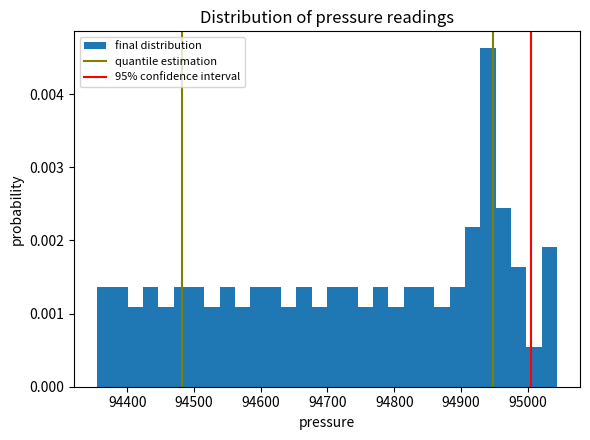

Read against the x-axis, roughly where is the centre of the tallest bar?

94940